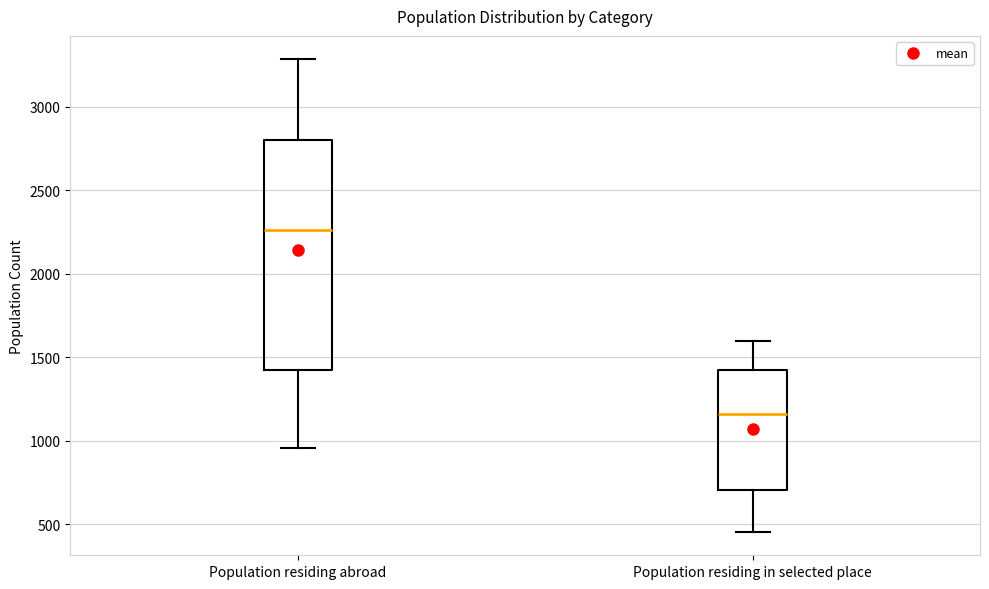

Which box's median line is the lowest?

Population residing in selected place